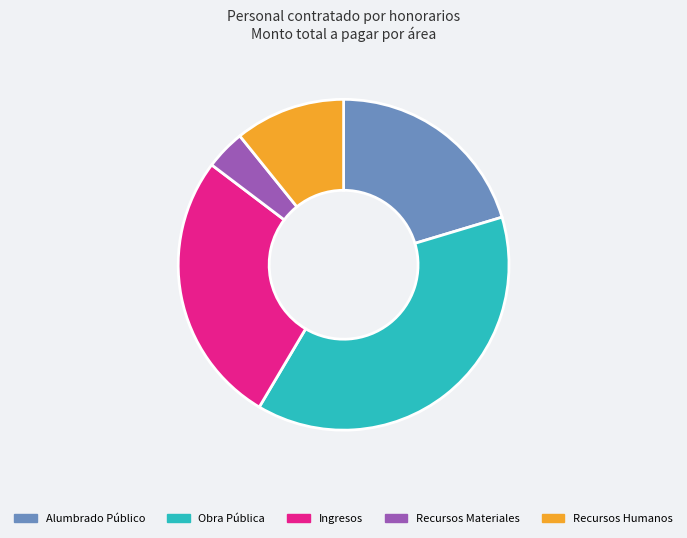

Rank the categories by value from highest to lowest.

Obra Pública, Ingresos, Alumbrado Público, Recursos Humanos, Recursos Materiales